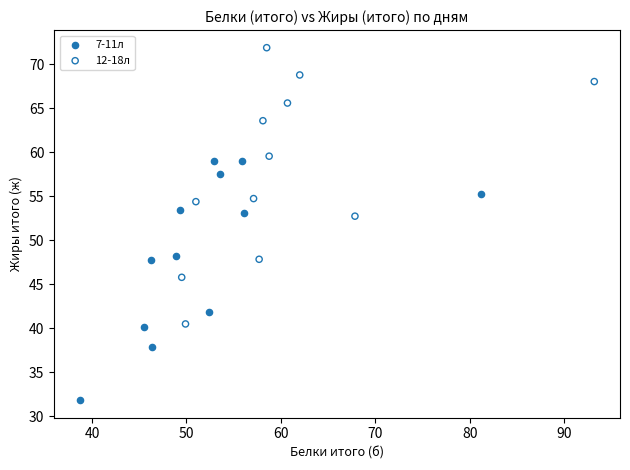

Which series contains the lowest Y value?

7-11л